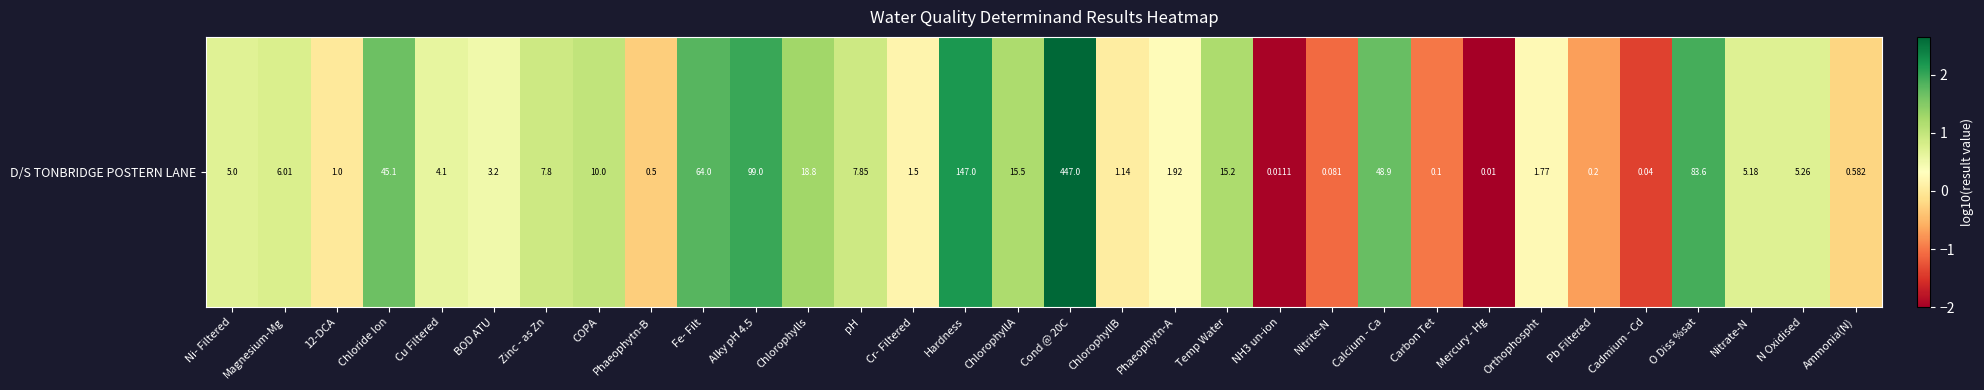

Is it true that the value at BOD ATU is 0.5?

True